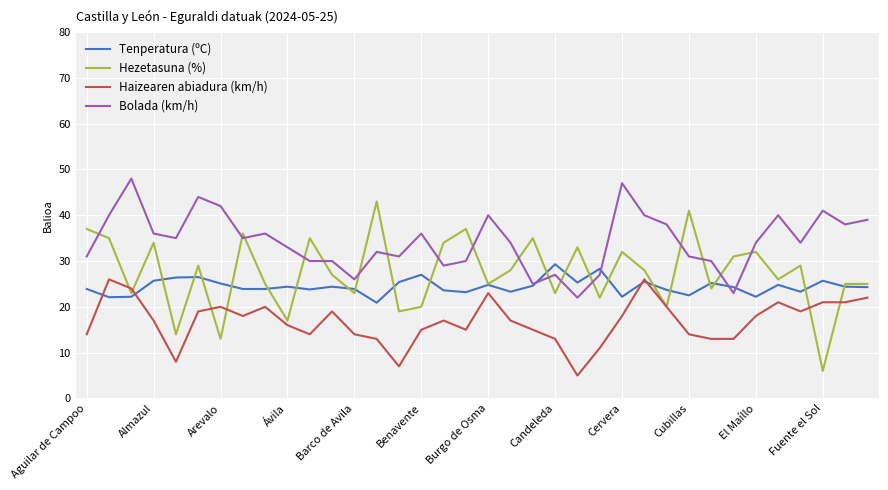

What is the smallest value displayed?

5.0